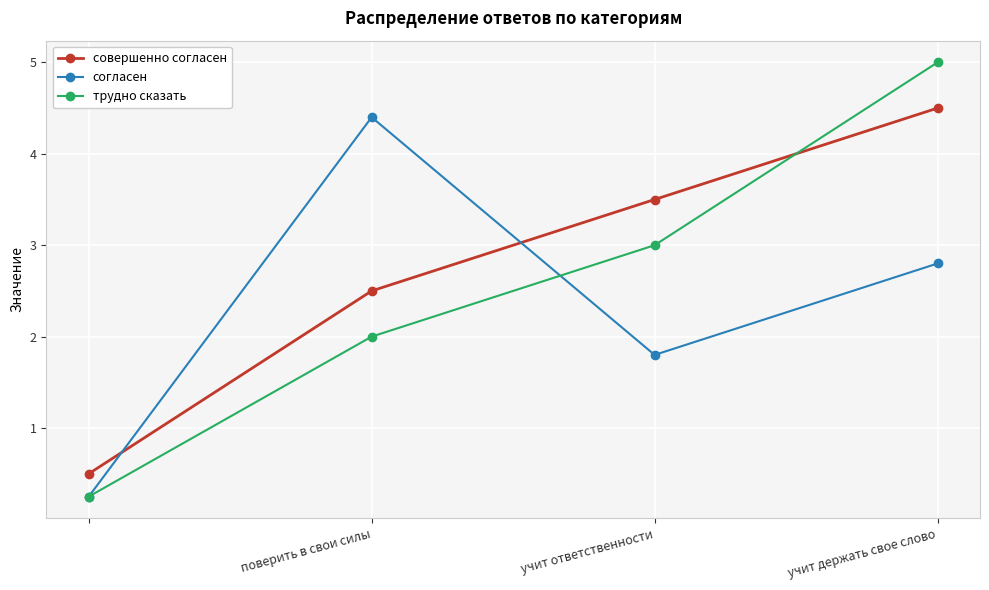

Which series has the largest total across all categories?

совершенно согласен